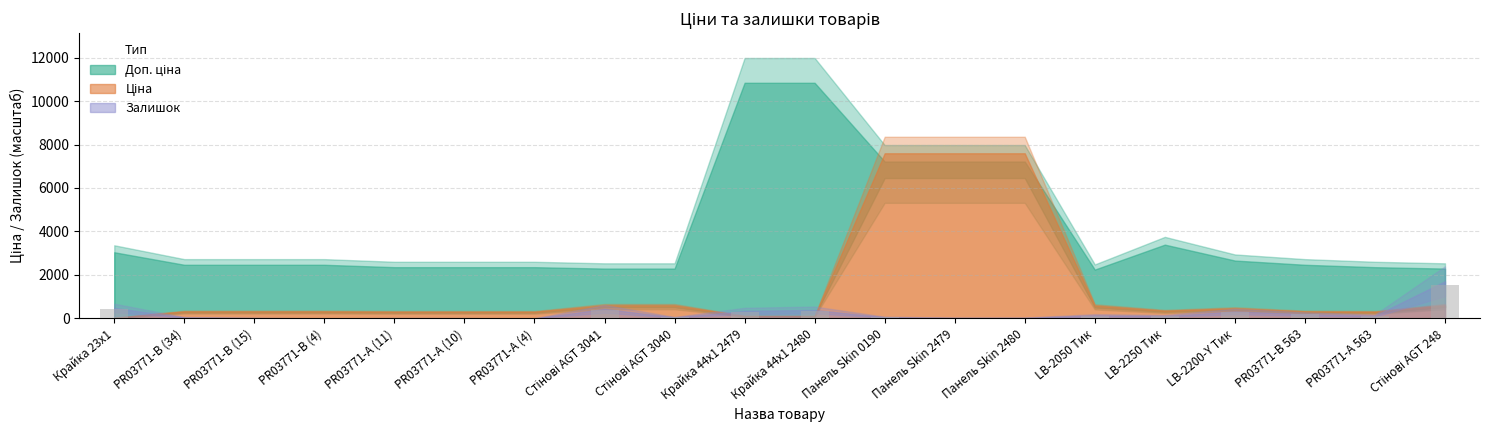

What is the greatest value displayed?

1540.4